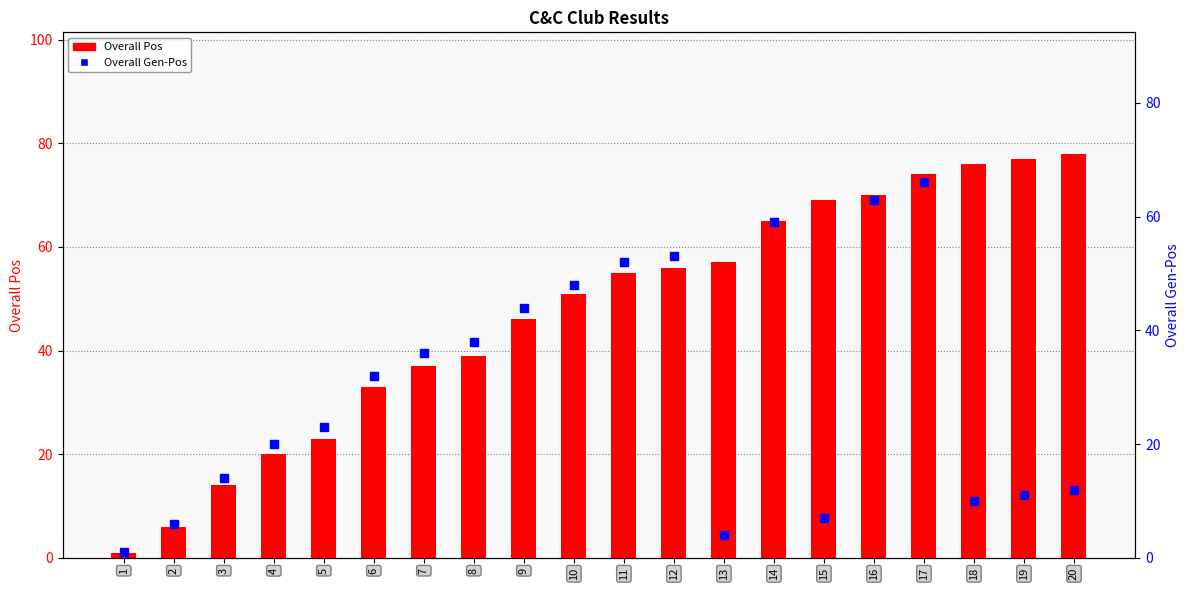

At how many categories does at least one series exceed 6?

18